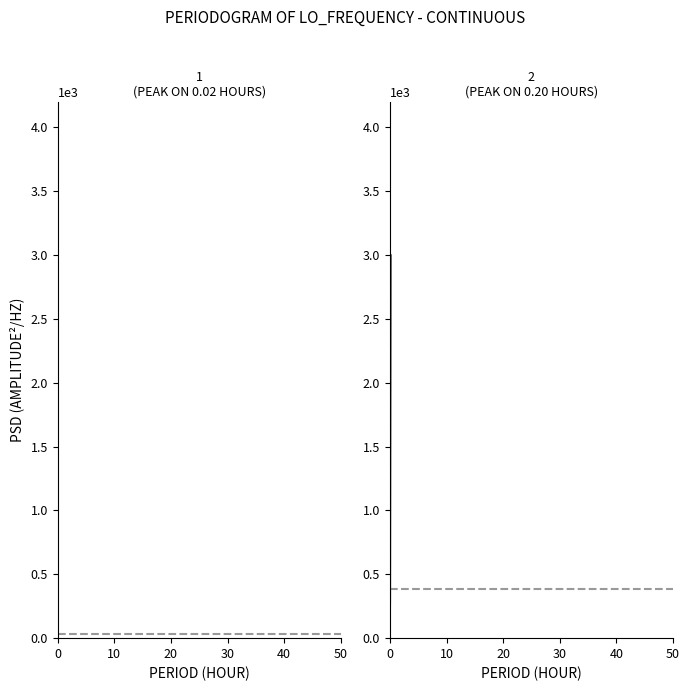

What is the difference between the second highest and minimum values in the LO_Frequency (right) series?

313.3